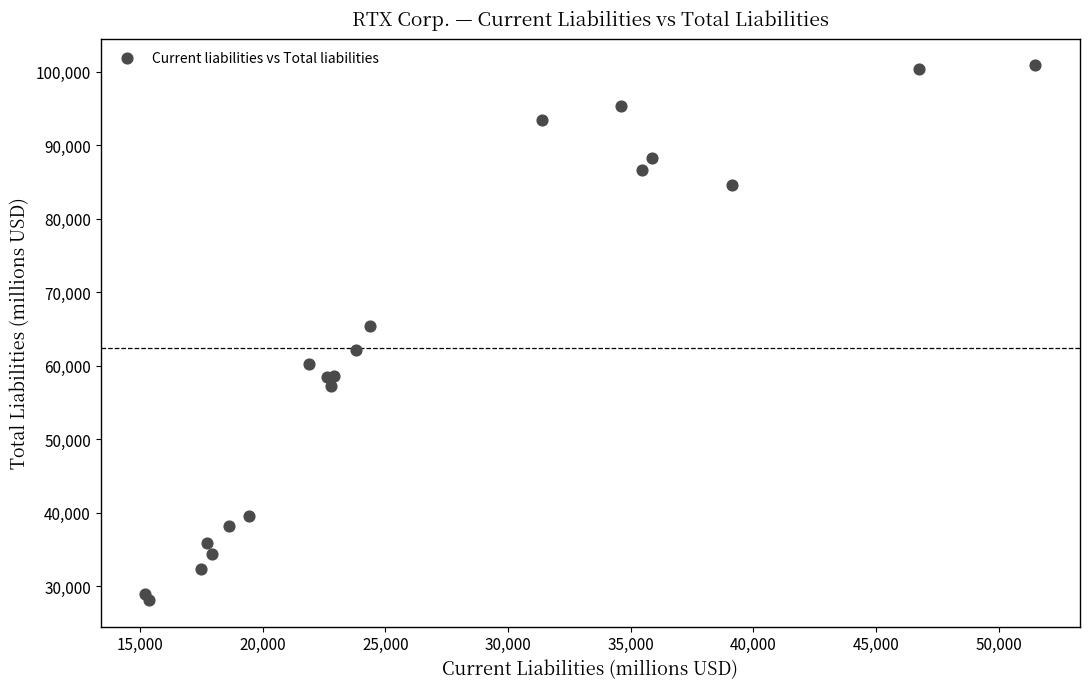

What Y value in the scatter plot is closest to 64529?

65368